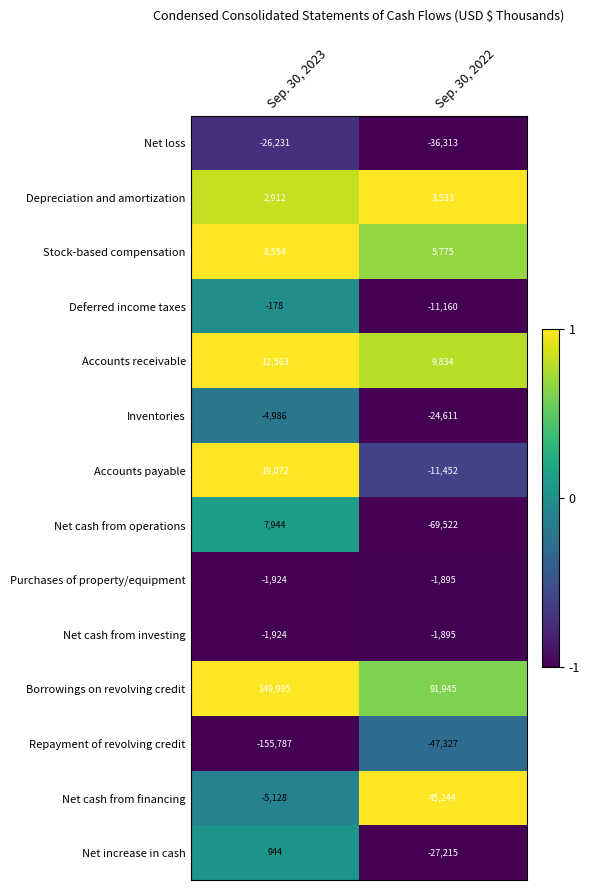

Reading left to right, transcribe all the data shown in this chart.

Net loss: Sep. 30, 2023=-26231	Sep. 30, 2022=-36313
Depreciation and amortization: Sep. 30, 2023=2912	Sep. 30, 2022=3533
Stock-based compensation: Sep. 30, 2023=8554	Sep. 30, 2022=5775
Deferred income taxes: Sep. 30, 2023=-178	Sep. 30, 2022=-11160
Accounts receivable: Sep. 30, 2023=12563	Sep. 30, 2022=9834
Inventories: Sep. 30, 2023=-4986	Sep. 30, 2022=-24611
Accounts payable: Sep. 30, 2023=19072	Sep. 30, 2022=-11452
Net cash from operations: Sep. 30, 2023=7944	Sep. 30, 2022=-69522
Purchases of property/equipment: Sep. 30, 2023=-1924	Sep. 30, 2022=-1895
Net cash from investing: Sep. 30, 2023=-1924	Sep. 30, 2022=-1895
Borrowings on revolving credit: Sep. 30, 2023=149995	Sep. 30, 2022=91945
Repayment of revolving credit: Sep. 30, 2023=-155787	Sep. 30, 2022=-47327
Net cash from financing: Sep. 30, 2023=-5128	Sep. 30, 2022=45244
Net increase in cash: Sep. 30, 2023=944	Sep. 30, 2022=-27215